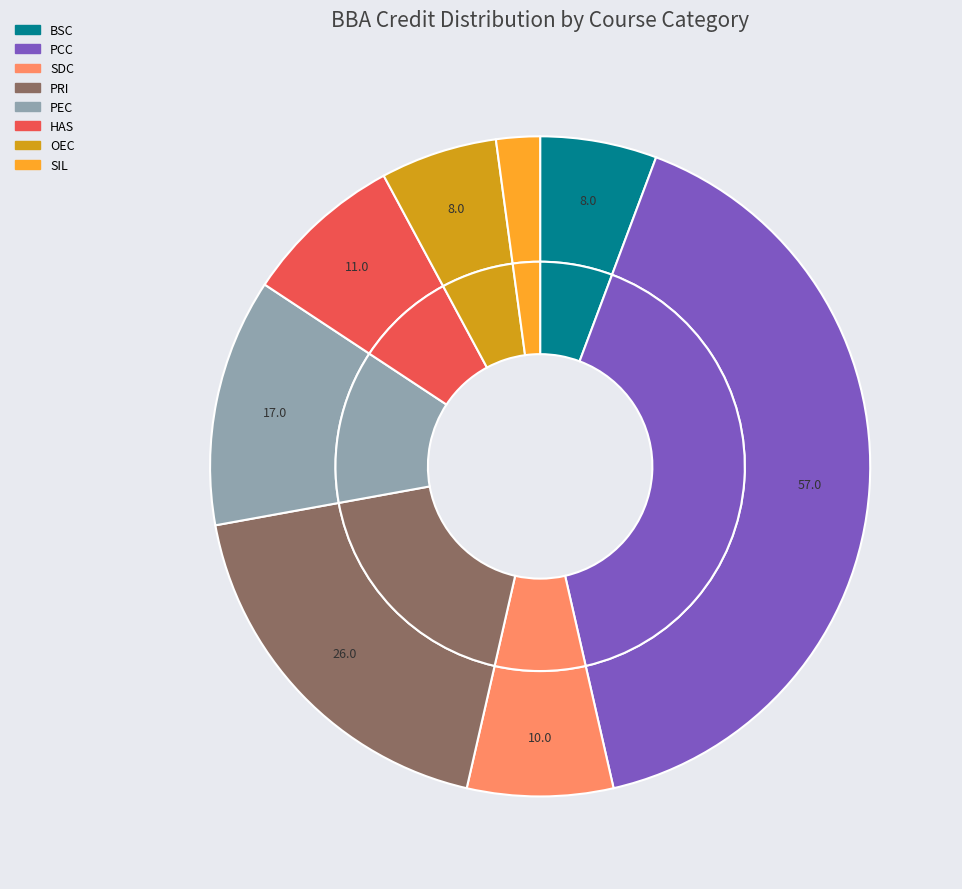

Approximately how many times larger is the value at PRI compared to BSC?

3.2